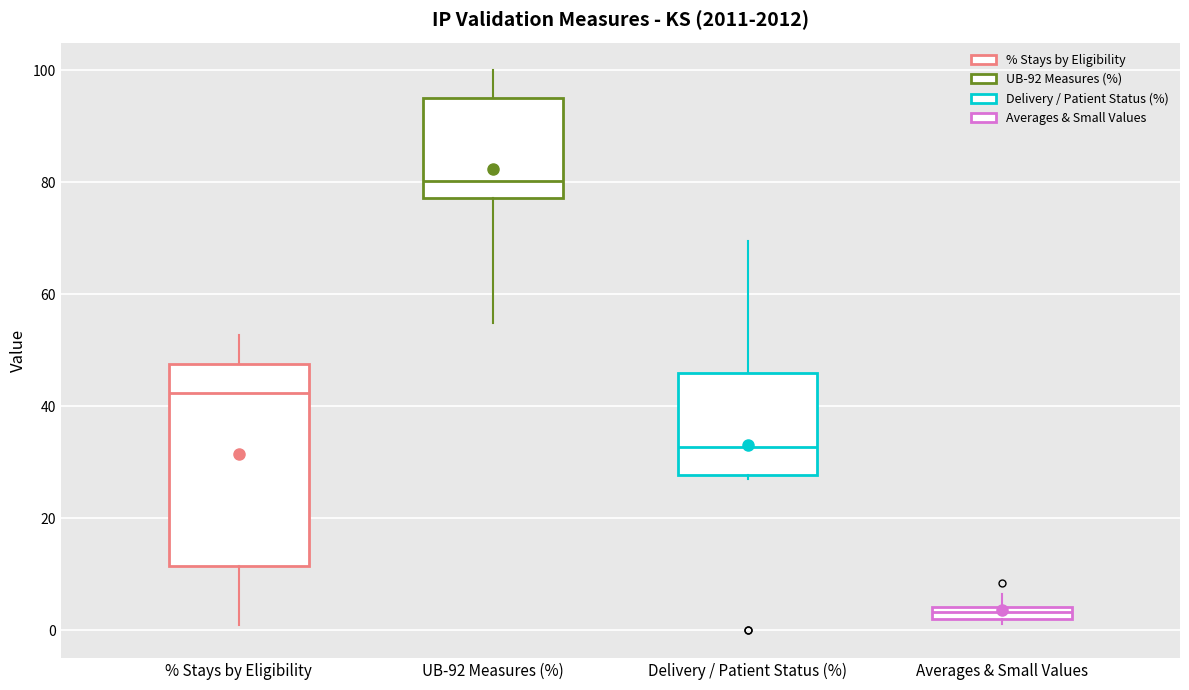

Which box's median line is the highest?

UB-92 Measures (%)